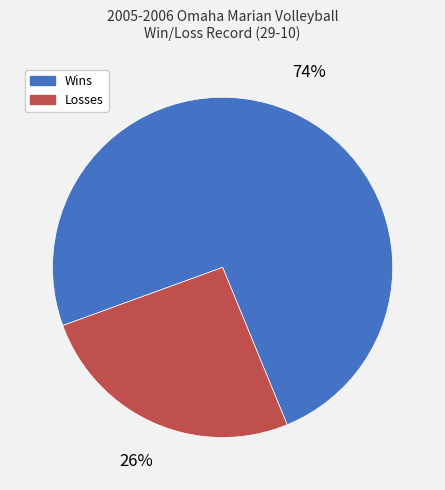

What is the majority slice?

Wins